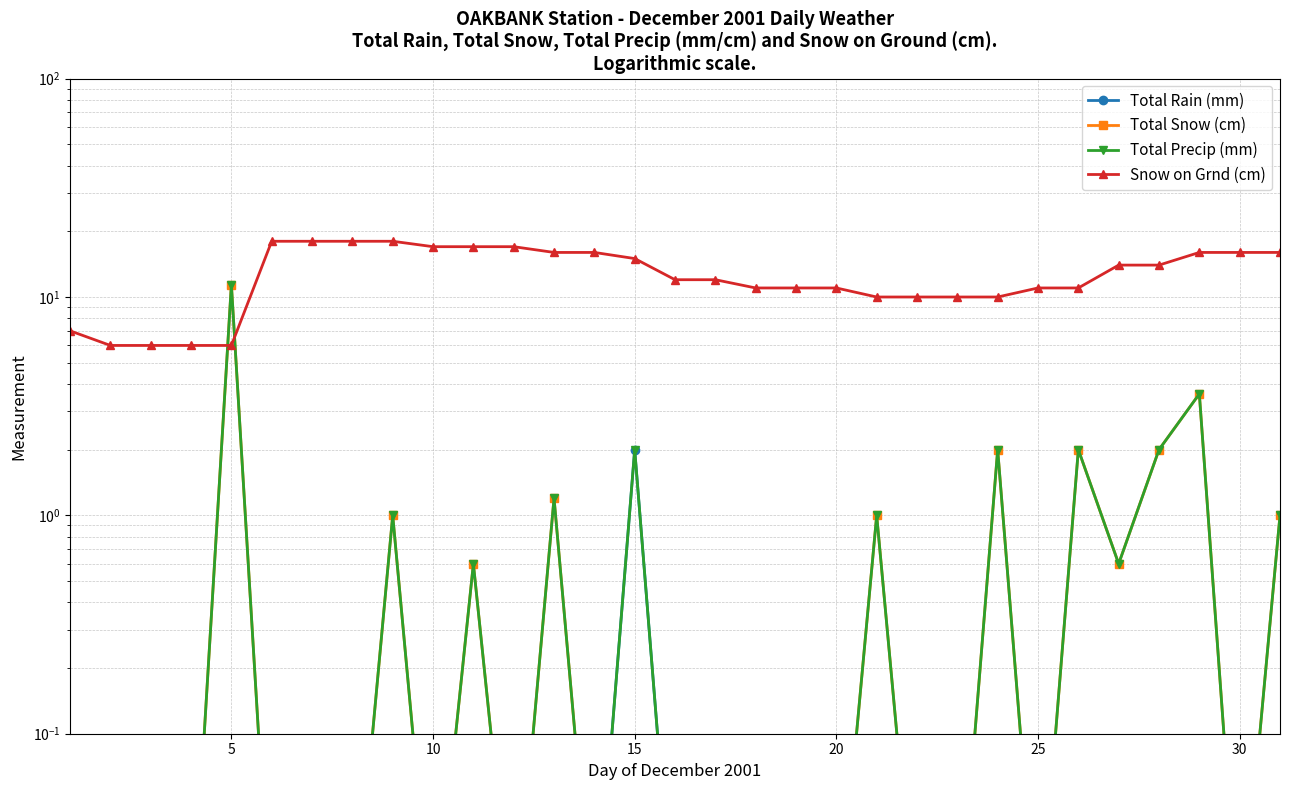

How many data points does each series have?

31